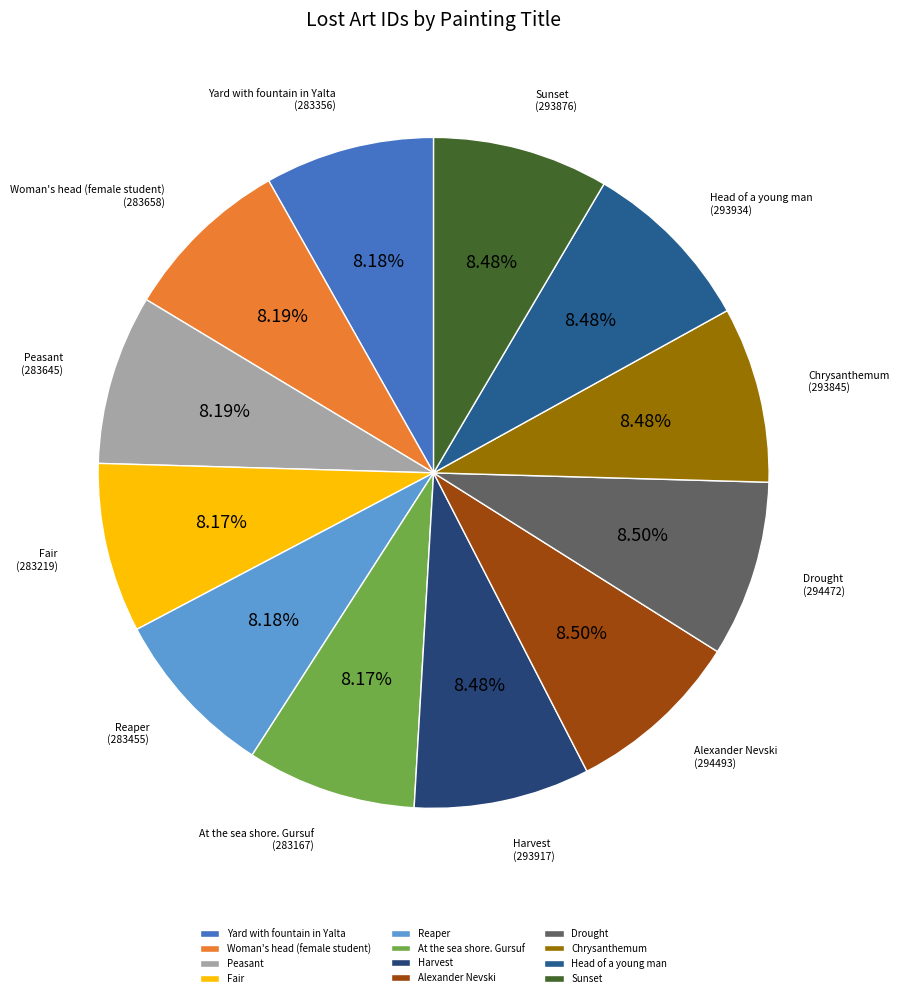

Do Peasant and Head of a young man together represent more than half of the pie?

No